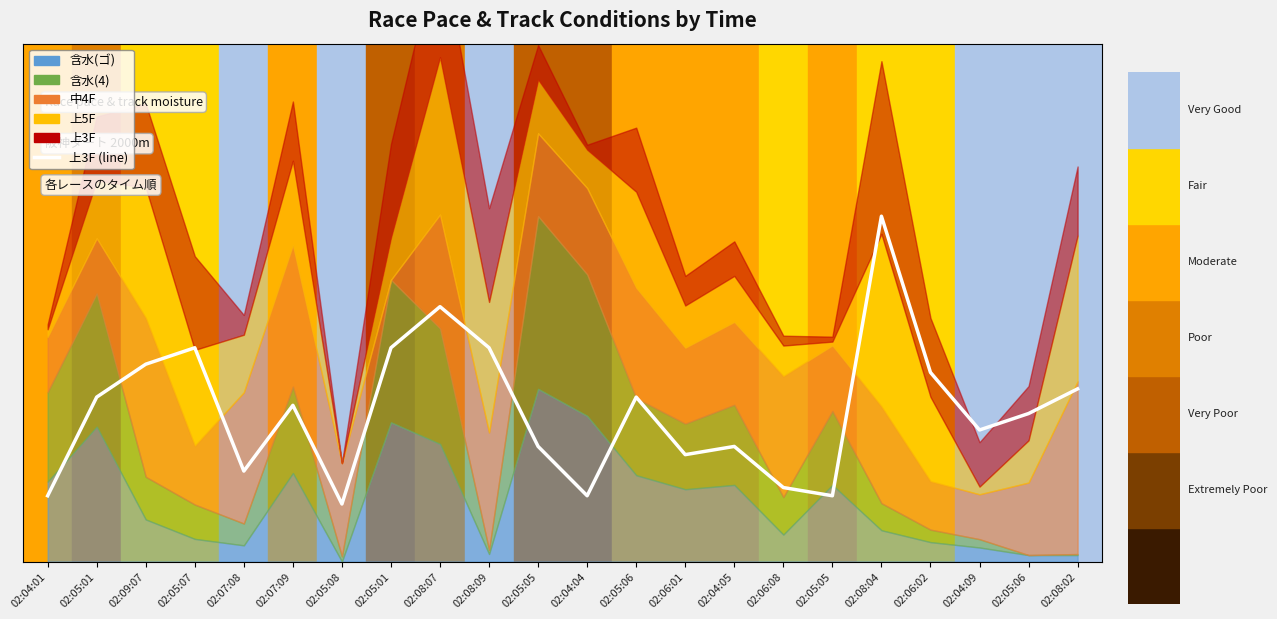

What is the minimum value shown in the chart?

5.0